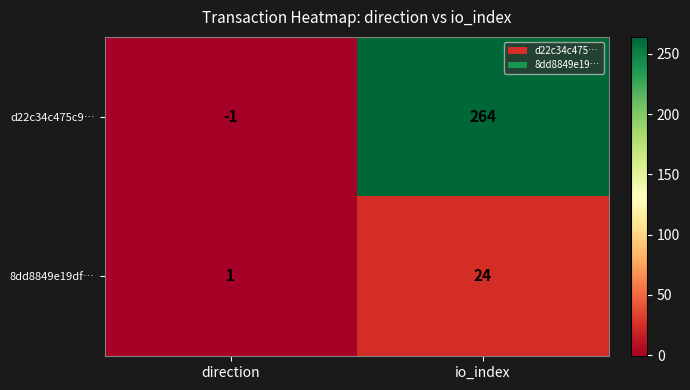

Is it true that d22c34c475c9… equals -1 at direction?

True